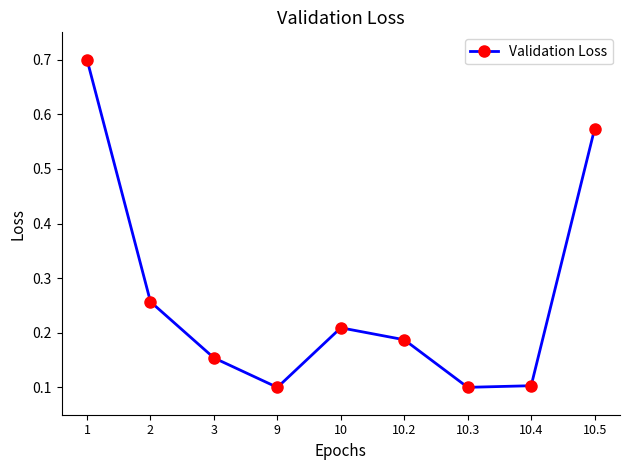

What is the label of the 3rd point from the right?

10.3